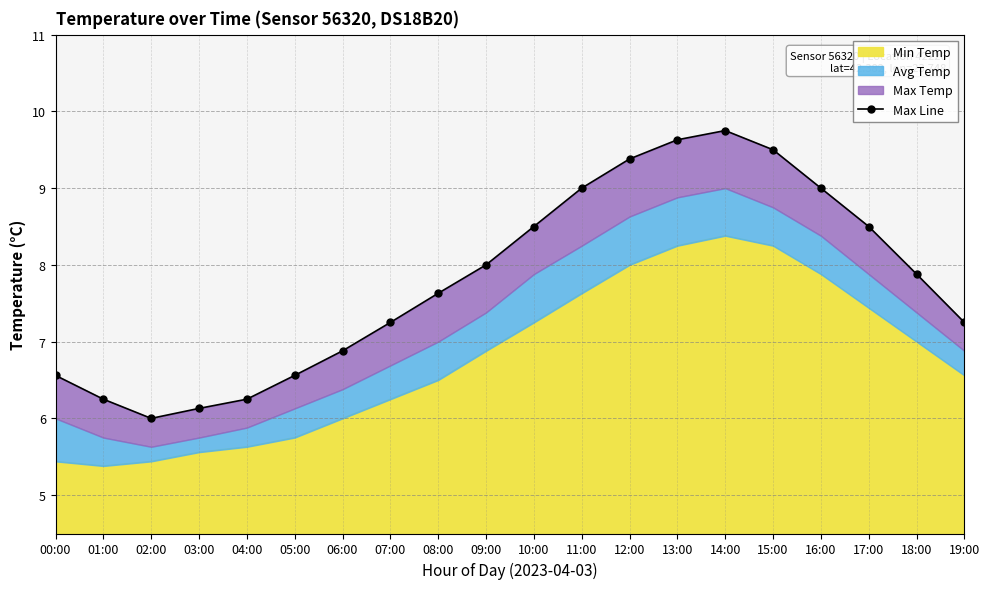

Approximately how many times larger is the value at 16:00 compared to 04:00?

1.4